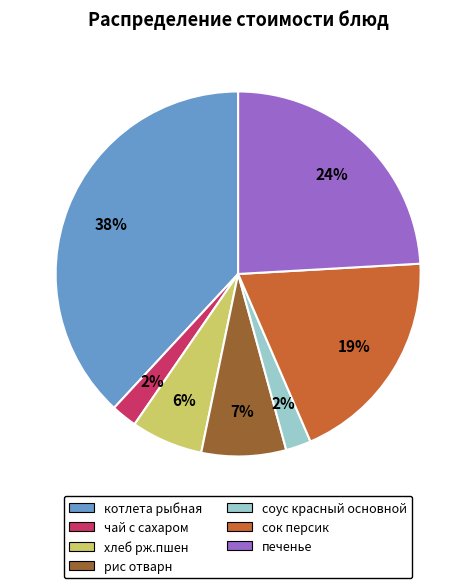

How many slices are in this pie chart?

7